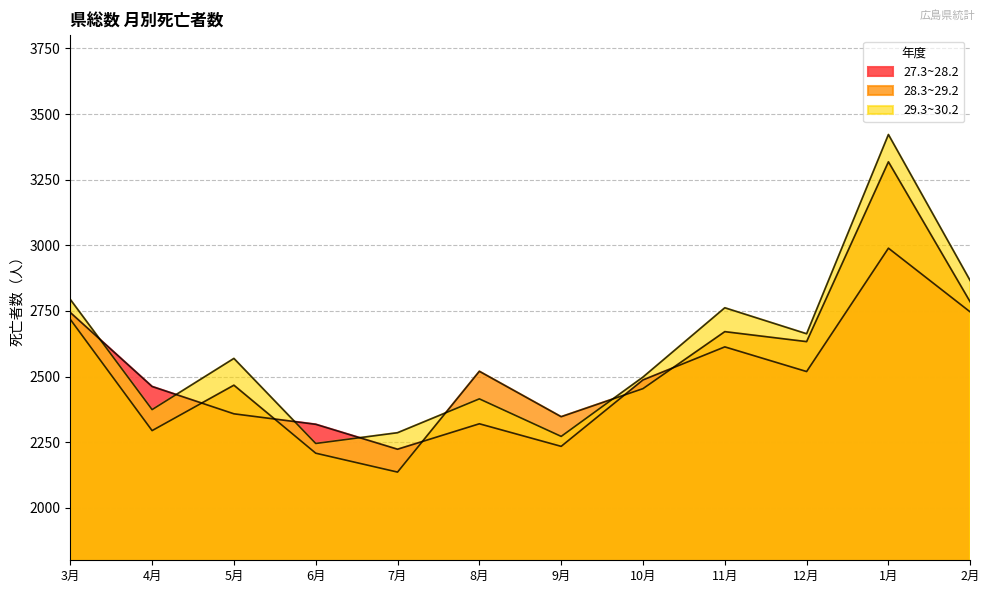

What position from the left is 9月?

7